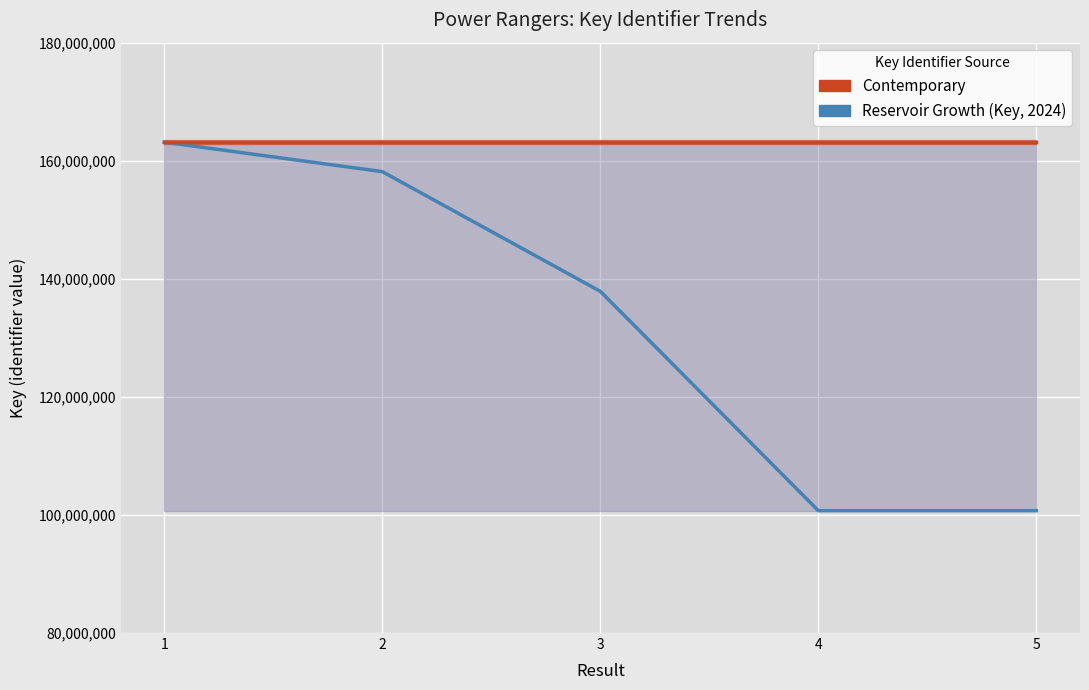

What is the value of the Key Identifier point at the 2nd from the left?

158155282